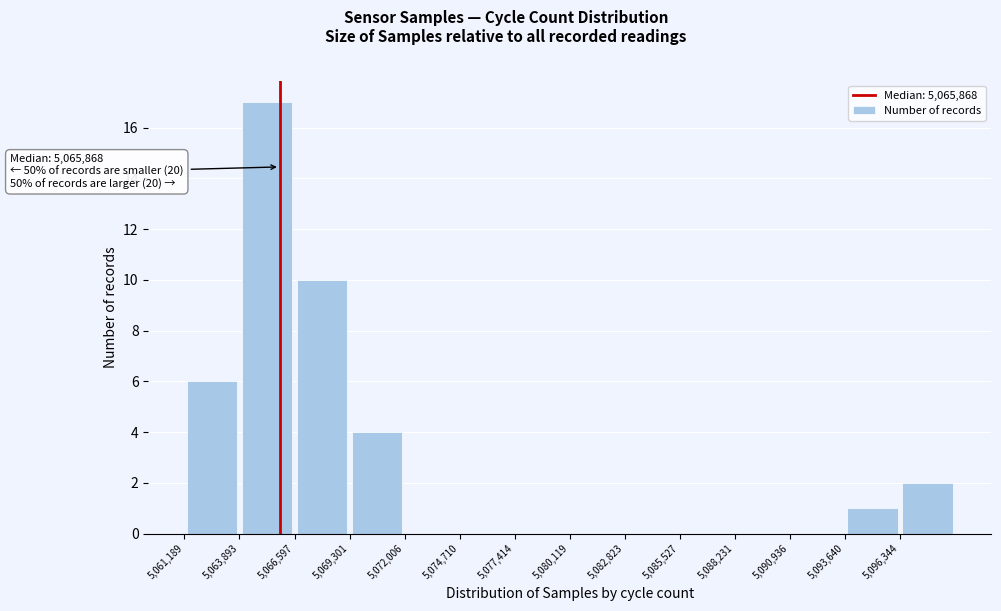

Which range on the x-axis has the tallest bar?

5064000 to 5066500